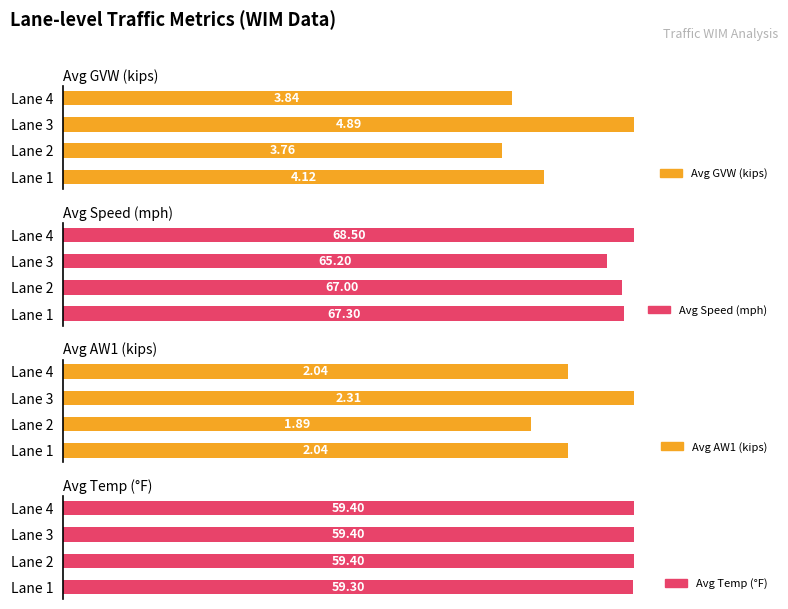

Rank the categories by Avg Speed (mph) value from highest to lowest.

Lane 4, Lane 1, Lane 2, Lane 3